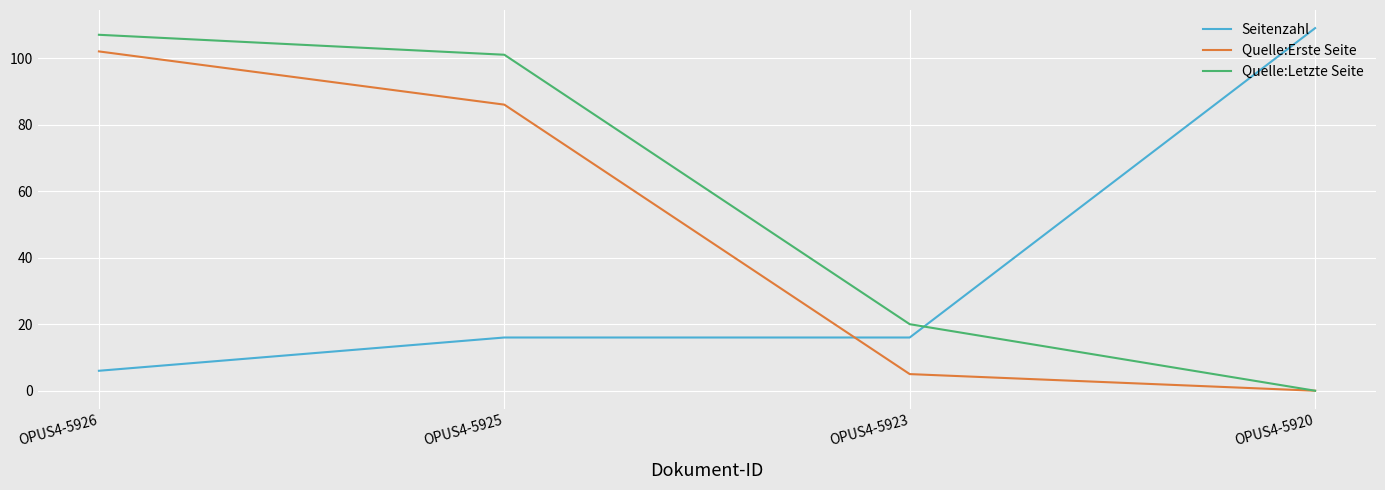

Rank the series by their maximum value, from highest to lowest.

Seitenzahl, Quelle:Letzte Seite, Quelle:Erste Seite